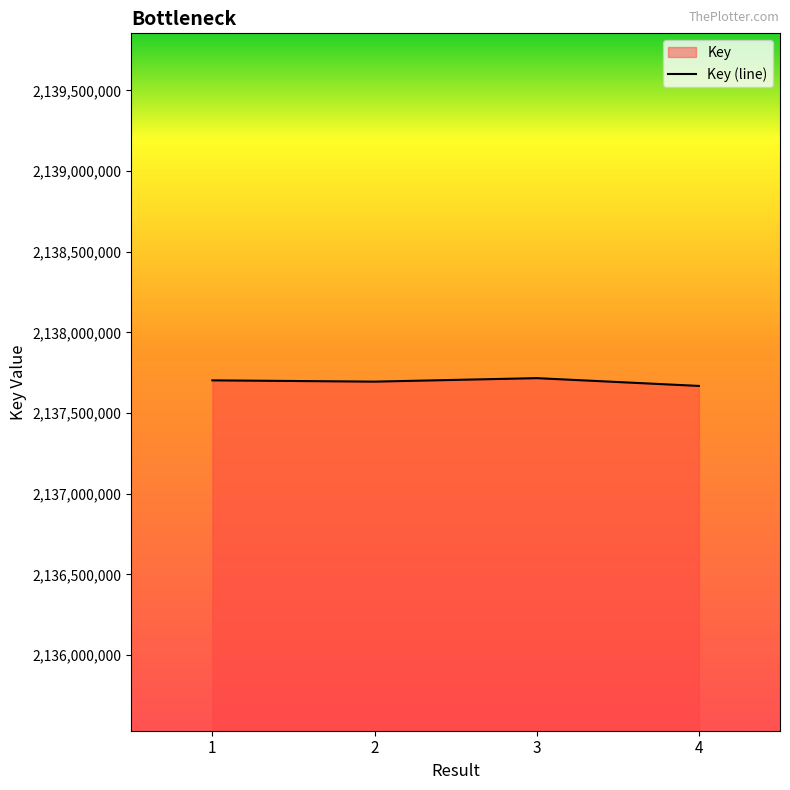

List the labels in order of value, largest first.

3, 1, 2, 4